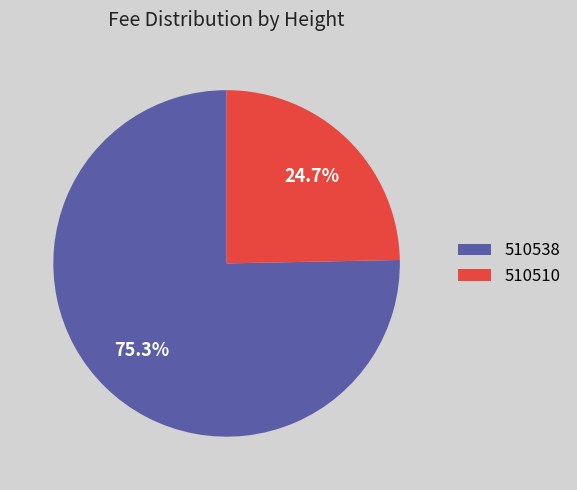

Count the number of slices in the pie.

2